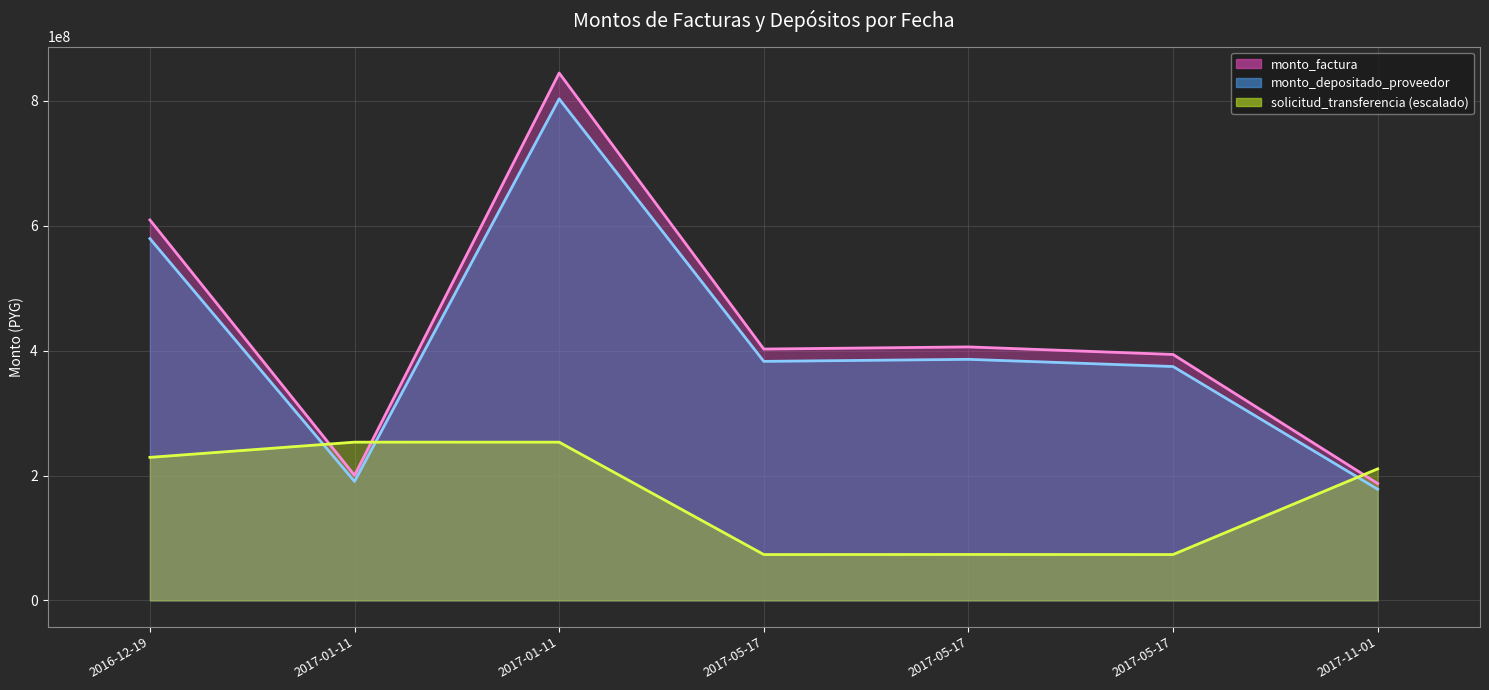

Which category has the lowest value in the monto_depositado_proveedor series?

2017-11-01